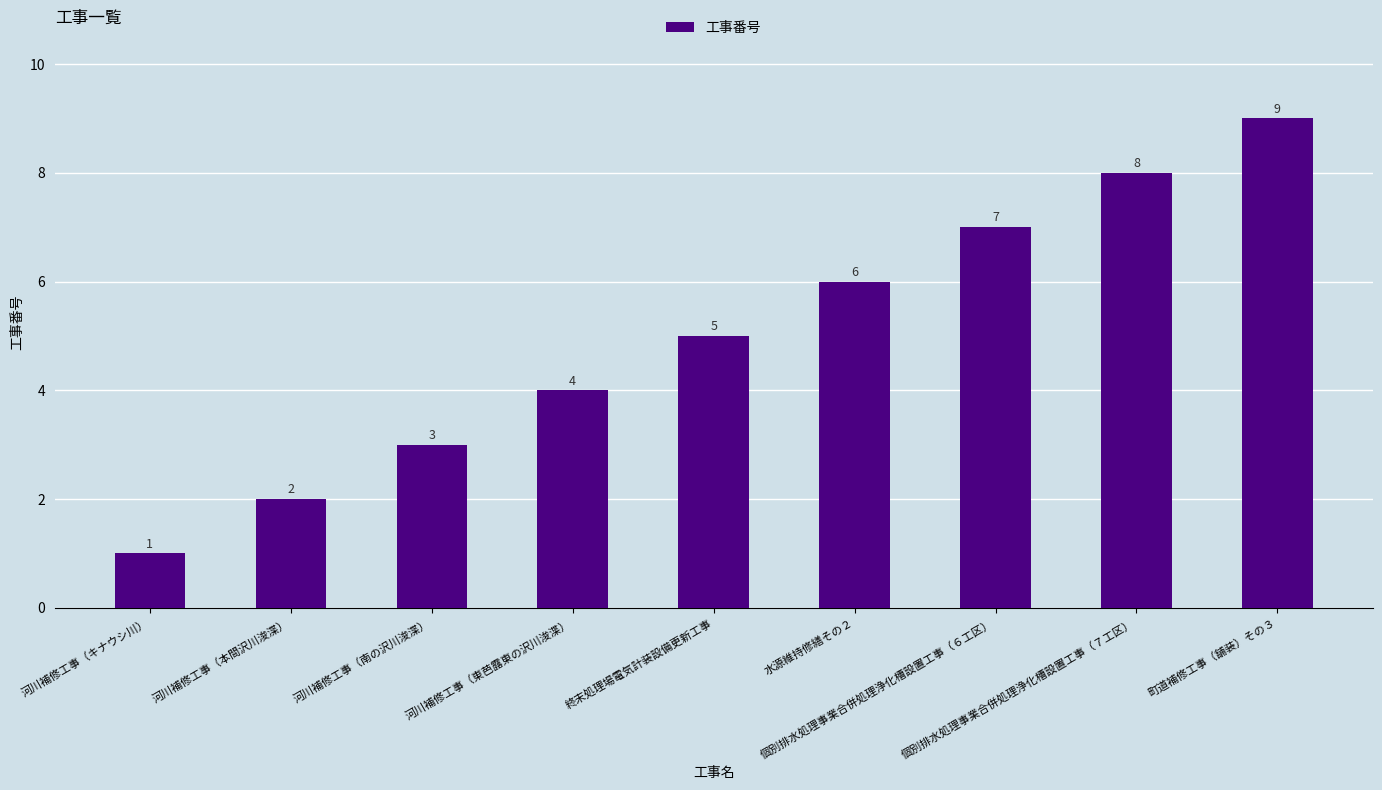

What is the label of the 4th bar from the left?

河川補修工事（東芭露東の沢川浚渫）